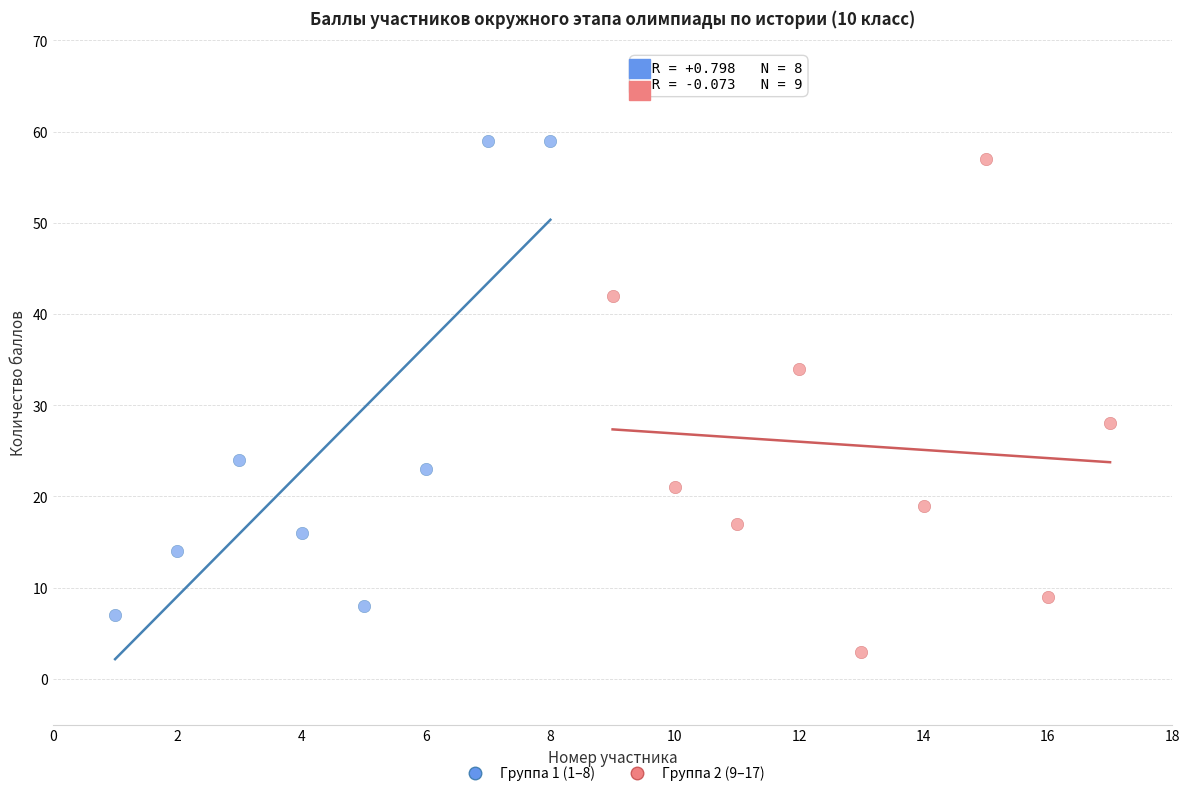

Which series reaches the minimum Y coordinate?

Группа 2 (9–17)